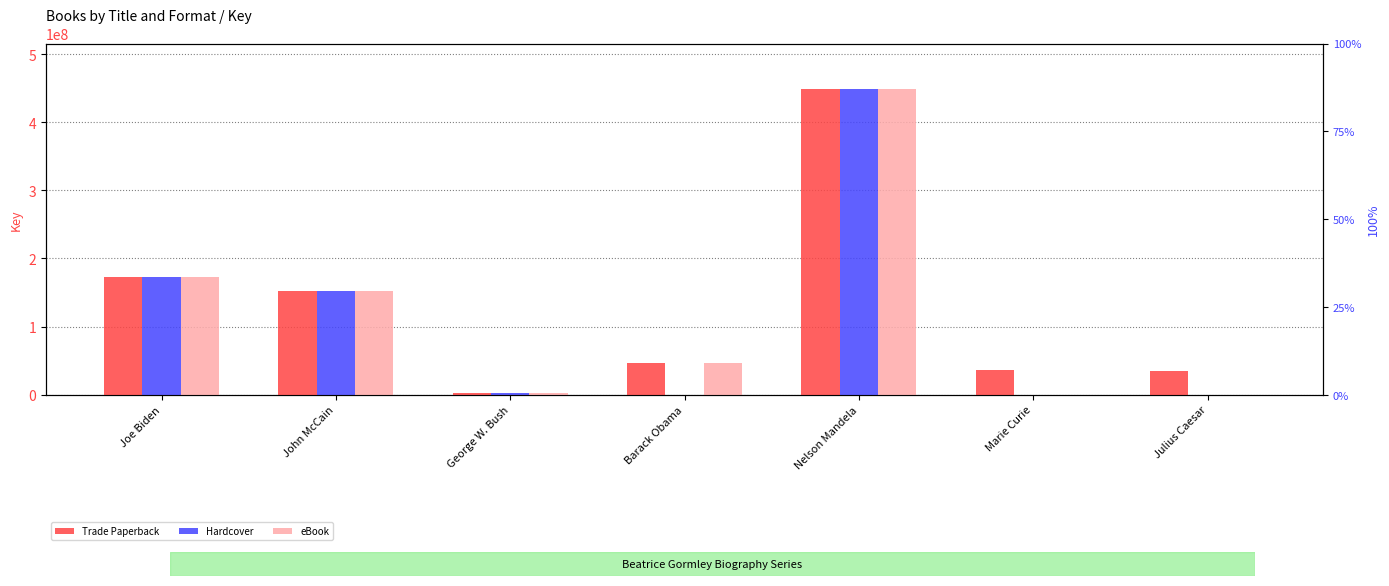

Reading right to left, list all the values displayed in this chart.

Trade Paperback: Julius Caesar=34696767	Marie Curie=35593650	Nelson Mandela=448304634	Barack Obama=47187131	George W. Bush=1874606	John McCain=152349037	Joe Biden=172013823
Hardcover: Julius Caesar=0	Marie Curie=0	Nelson Mandela=448304634	Barack Obama=0	George W. Bush=1874606	John McCain=152349037	Joe Biden=172013823
eBook: Julius Caesar=0	Marie Curie=0	Nelson Mandela=448304634	Barack Obama=47187131	George W. Bush=1874606	John McCain=152349037	Joe Biden=172013823